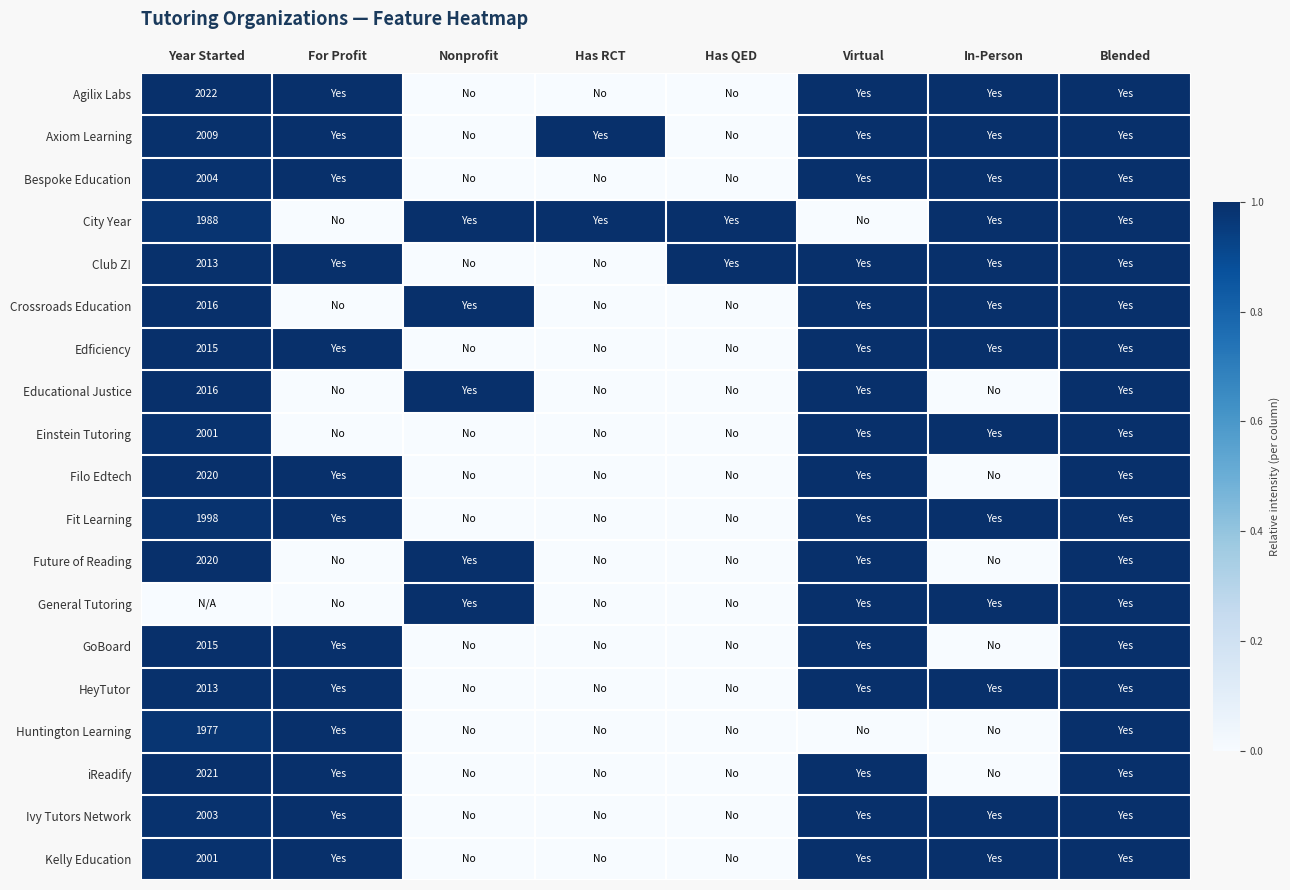

What is the difference between the Educational Justice values at Year Started and In-Person?

1.0